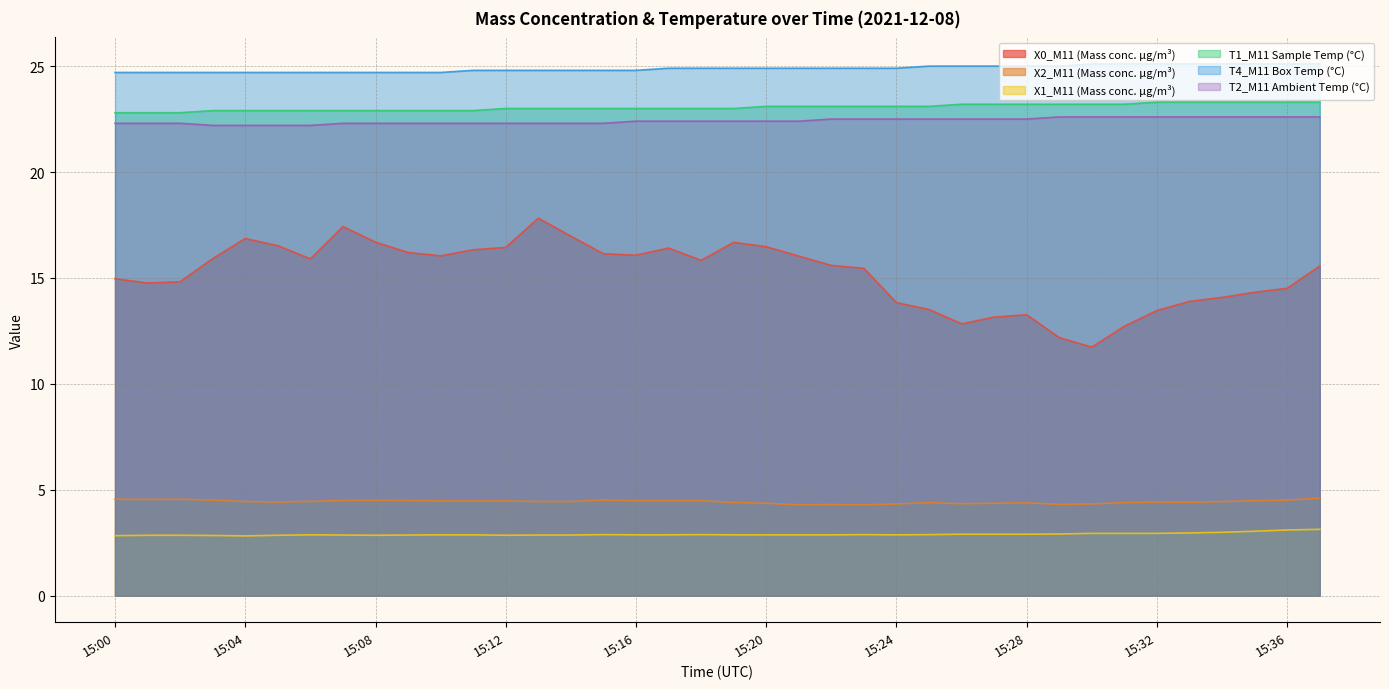

True or false: X0_M11 (Mass conc. μg/m³) and T4_M11 Box Temp (°C) intersect in this chart.

False